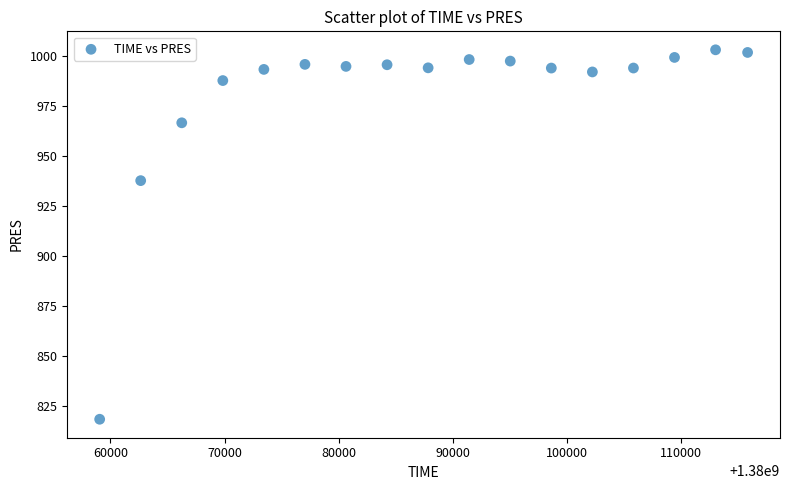

What is the range of Y values (max minus min)?

184.7